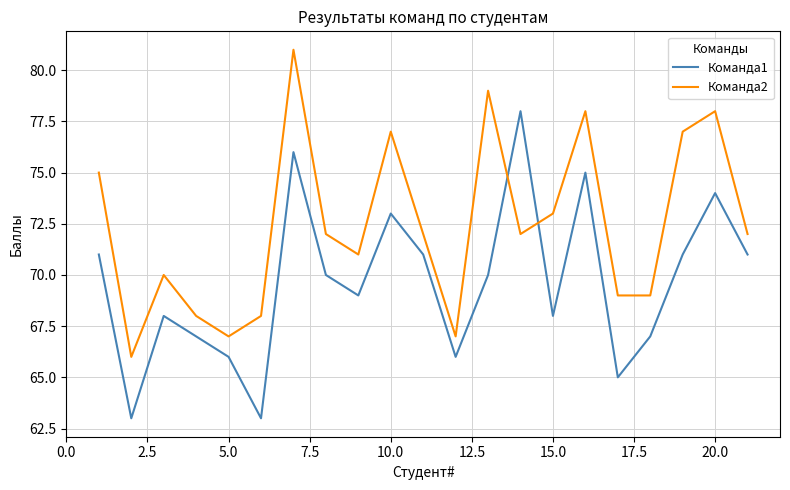

True or false: Команда2 and Команда1 cross at least once.

True